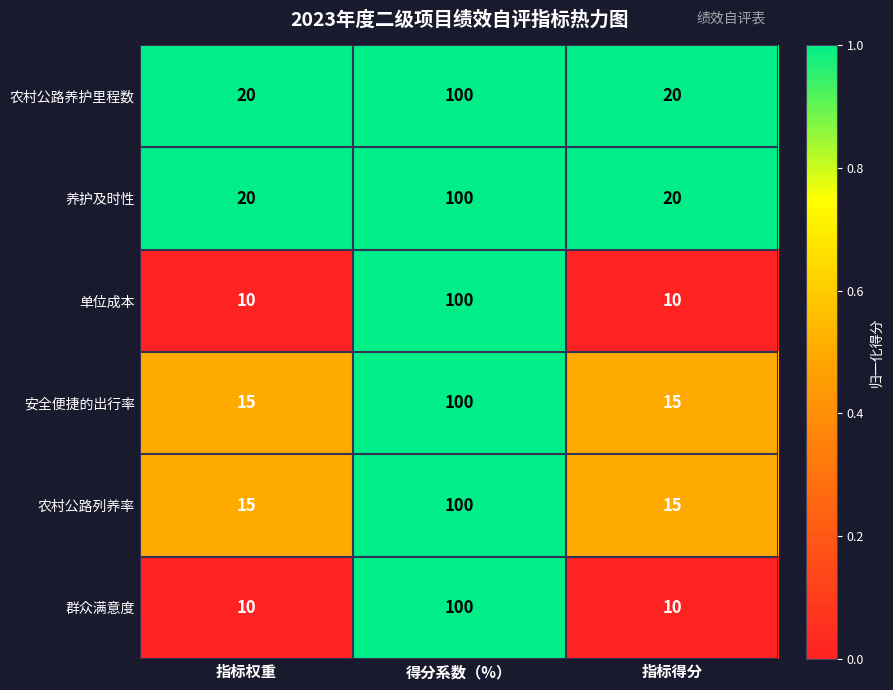

What is the maximum value shown in the chart?

100